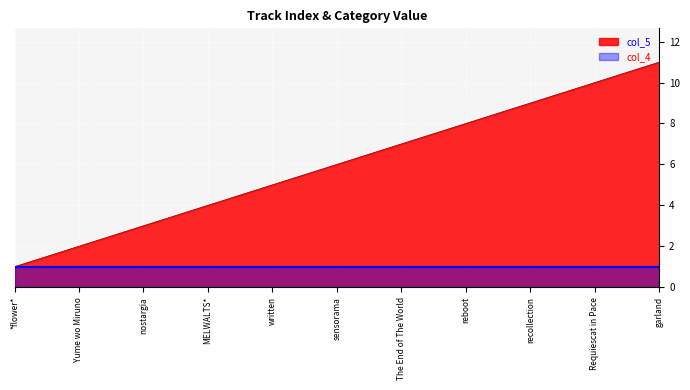

Is it true that the value at nostargia is 1?

False